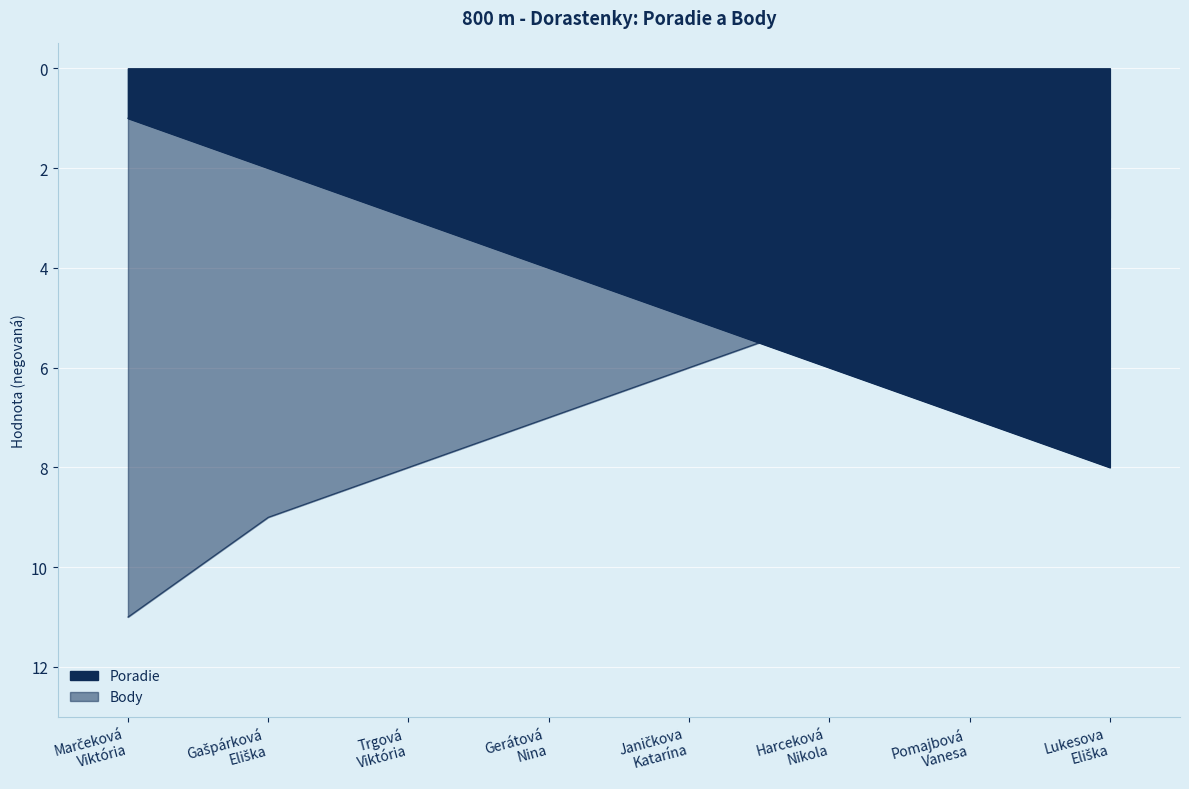

Reading left to right, transcribe all the data shown in this chart.

Poradie: Marčeková
Viktória=-1	Gašpárková
Eliška=-2	Trgová
Viktória=-3	Gerátová
Nina=-4	Janičkova
Katarína=-5	Harceková
Nikola=-6	Pomajbová
Vanesa=-7	Lukesova
Eliška=-8
Body: Marčeková
Viktória=-11	Gašpárková
Eliška=-9	Trgová
Viktória=-8	Gerátová
Nina=-7	Janičkova
Katarína=-6	Harceková
Nikola=-5	Pomajbová
Vanesa=-4	Lukesova
Eliška=-3